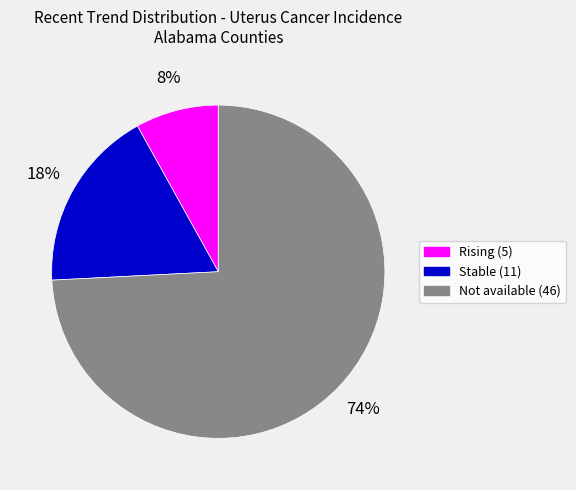

How many segments does this pie chart have?

3